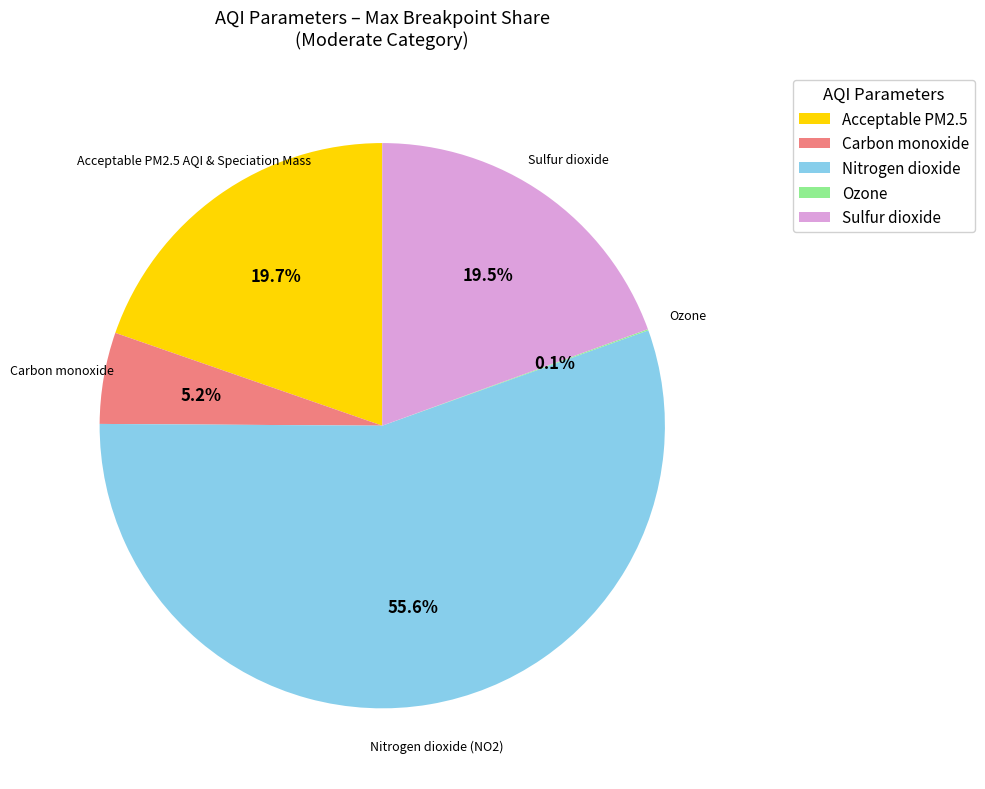

What is the ratio of the value at Nitrogen dioxide to the value at Sulfur dioxide?

2.9